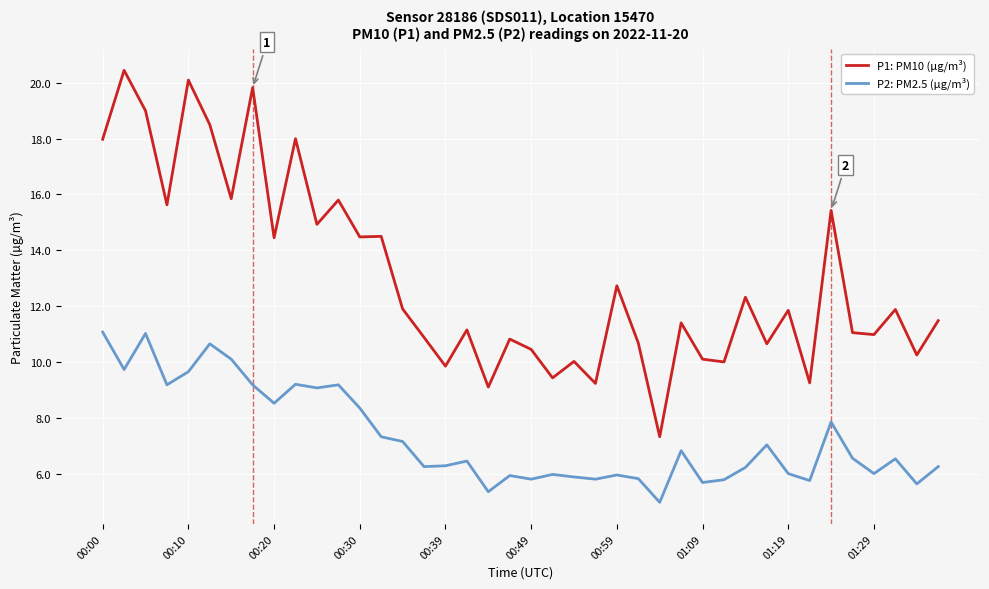

True or false: P2: PM2.5 (µg/m³) and P1: PM10 (µg/m³) intersect in this chart.

False